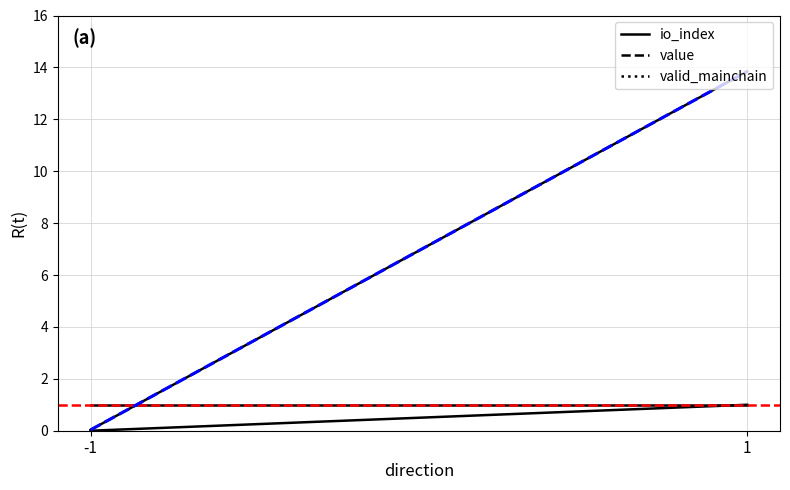

What are all the series names shown in the legend?

io_index, value, valid_mainchain